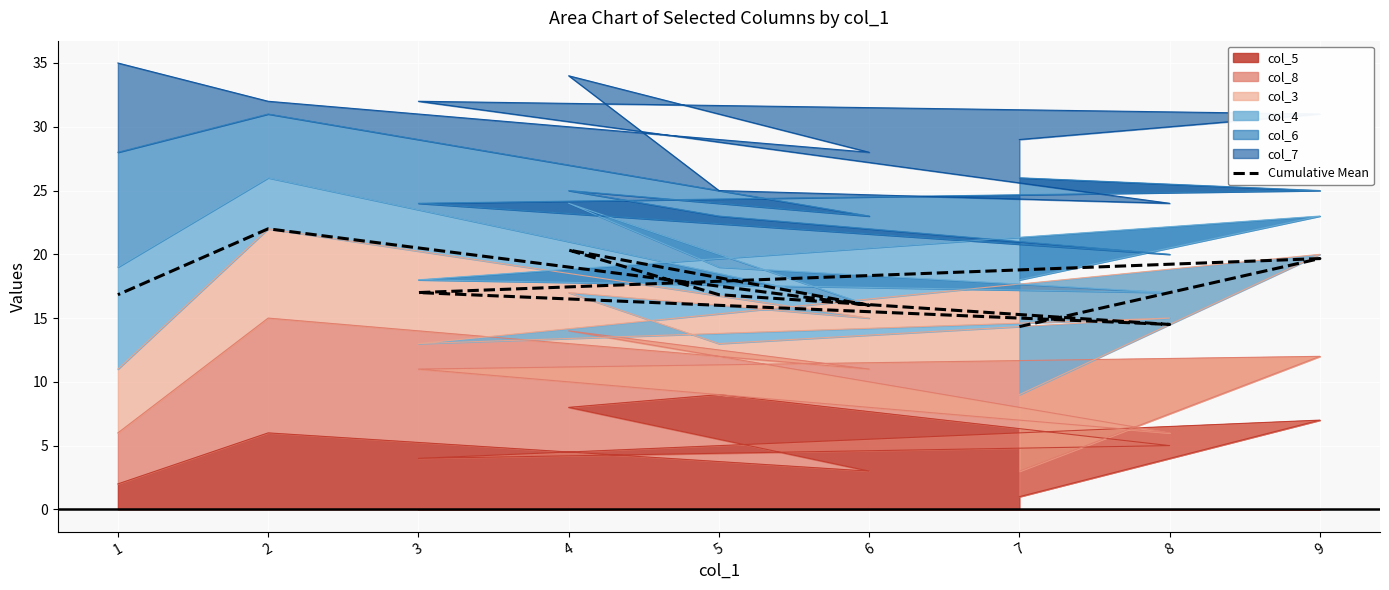

Where is the data nearest to the value 18?

3